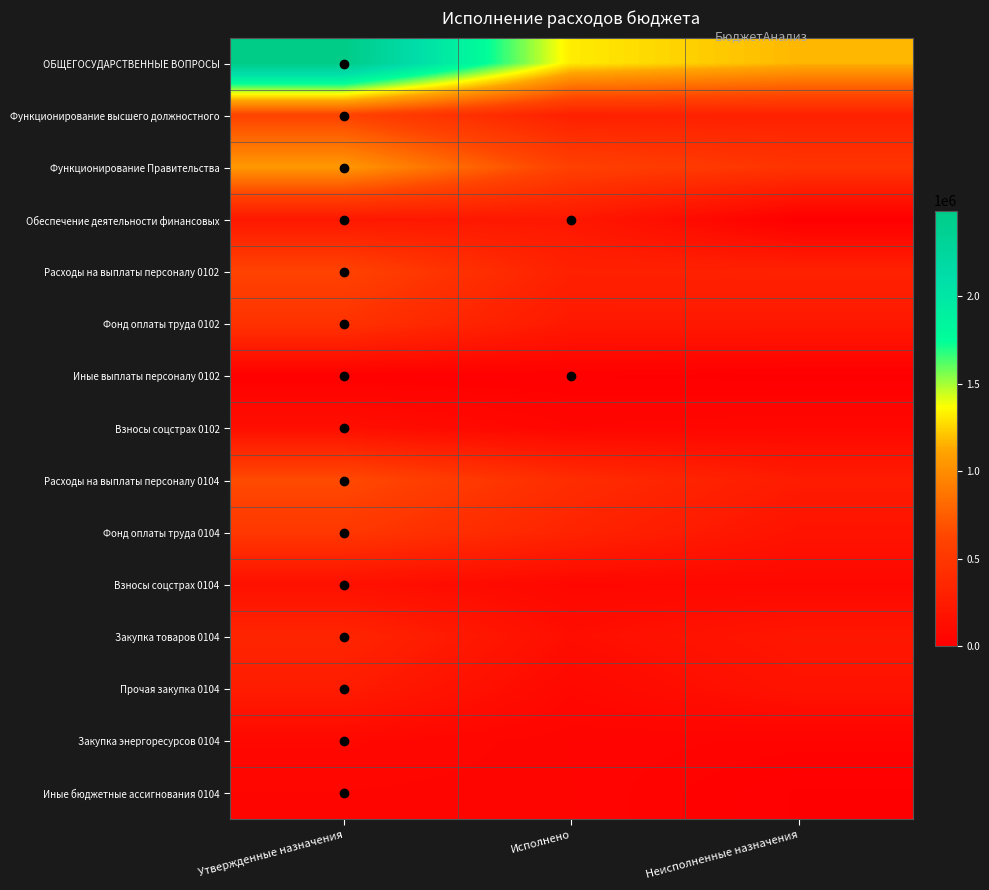

At which category is the sum across all series the highest?

Утвержденные назначения